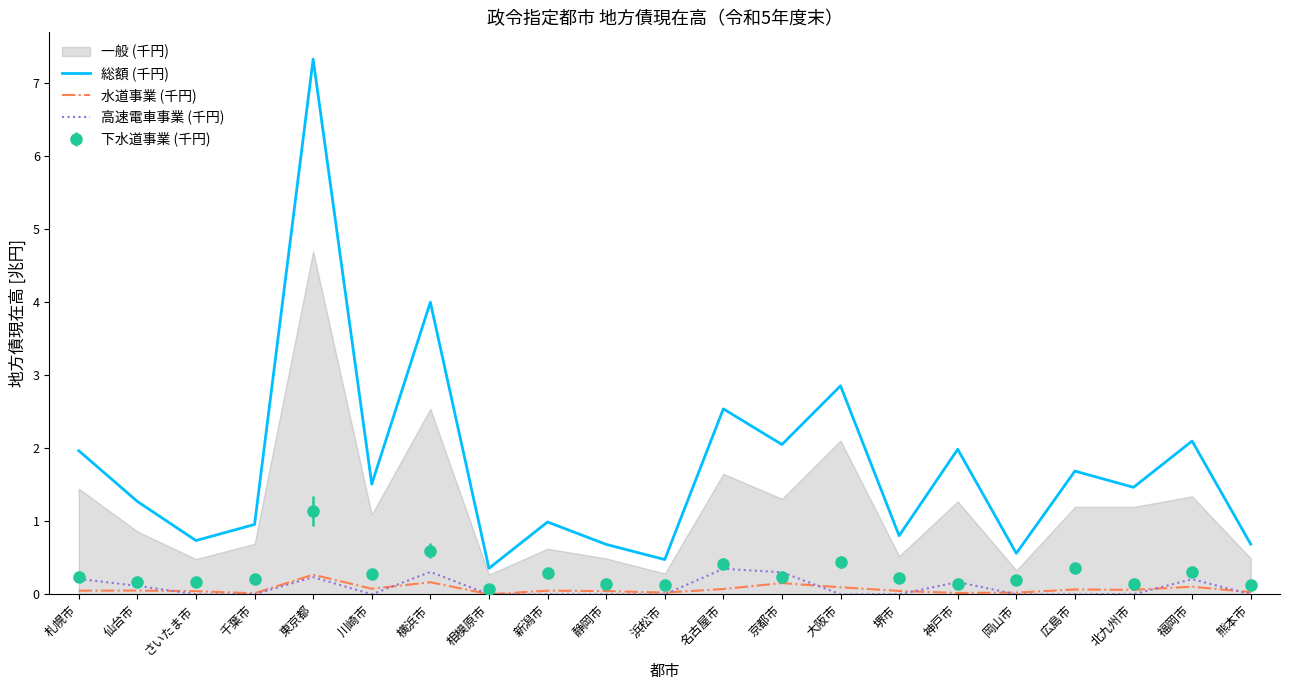

Where is the first local minimum for 水道事業 (千円)?

千葉市